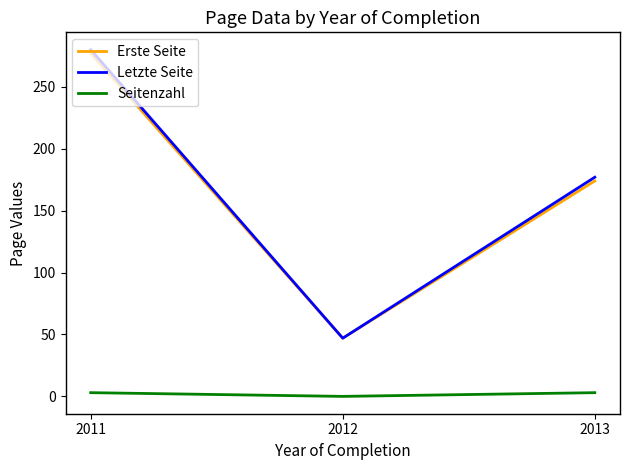

How many values in Seitenzahl are above zero?

2